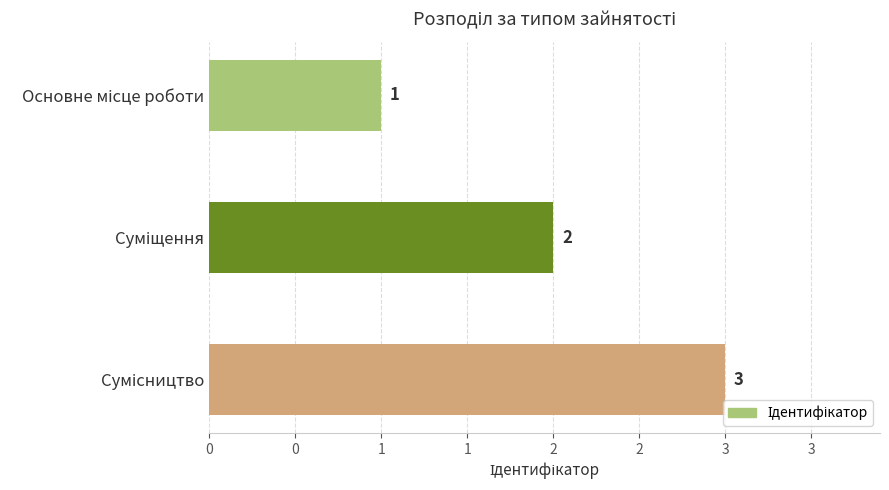

What is the sum of all values?

6